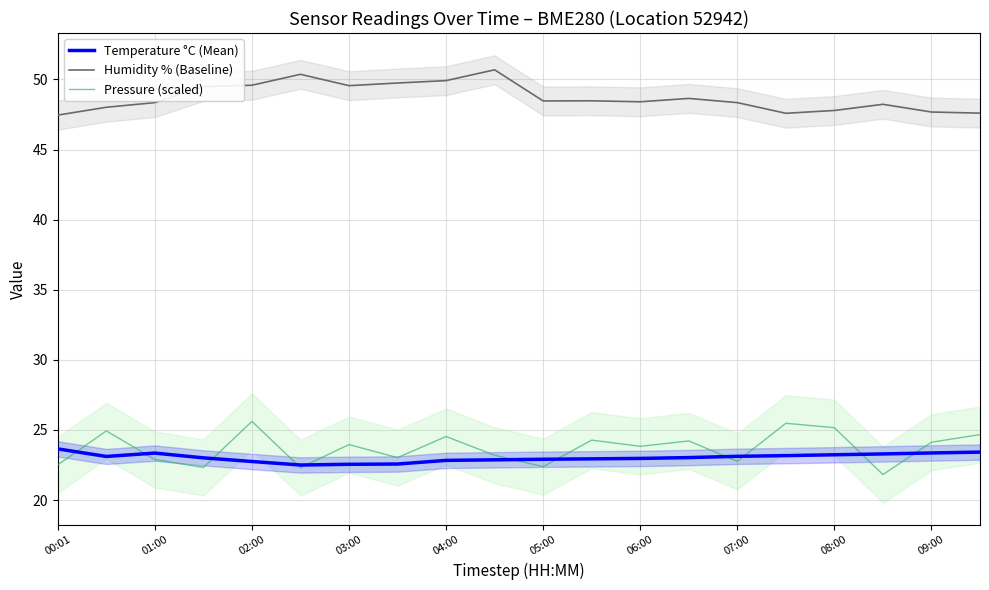

How many lines are shown in the chart?

3